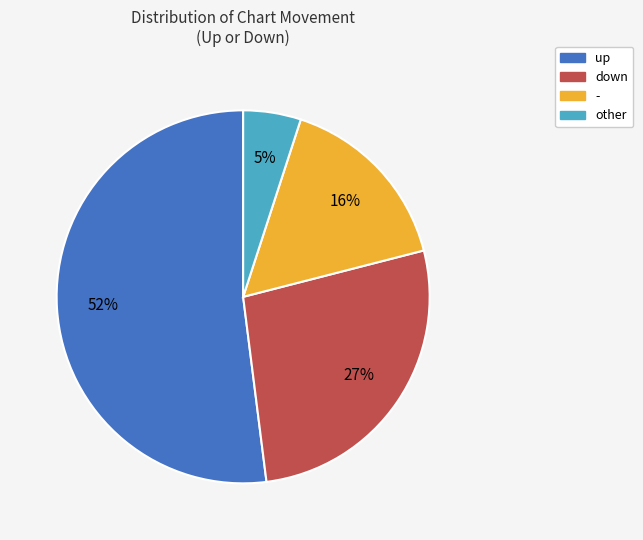

To the nearest percent, what is the average slice percentage?

25%